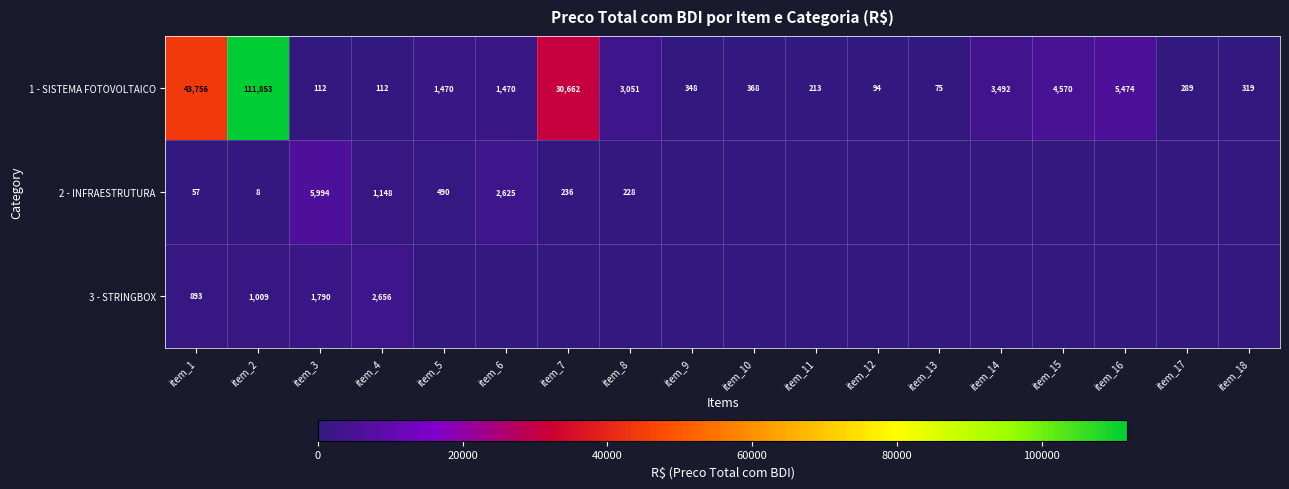

What is the sum of the 1 - SISTEMA FOTOVOLTAICO values at item_11 and item_1?

43969